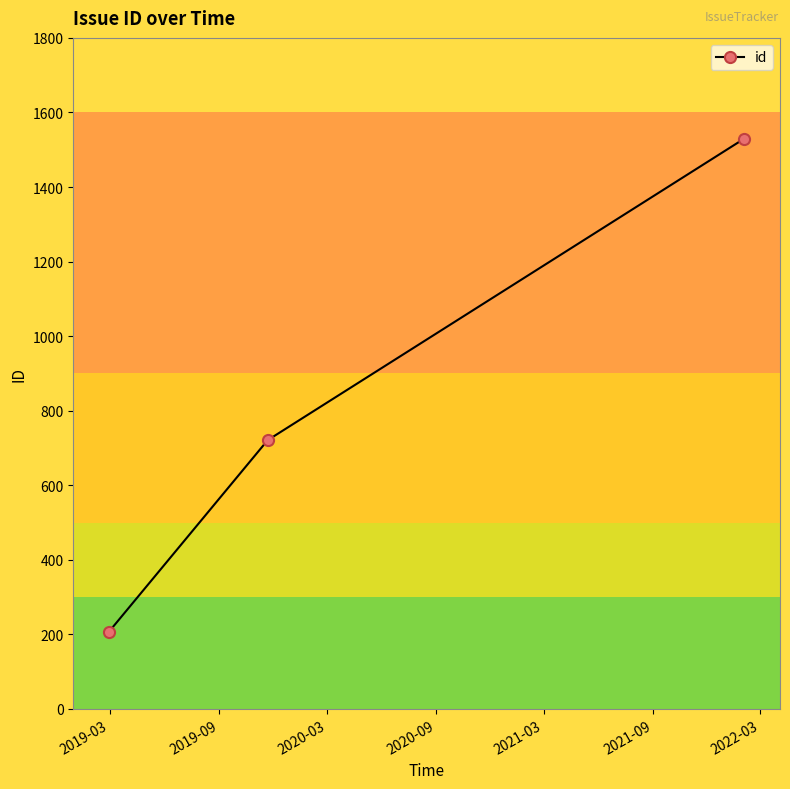

Reading left to right, transcribe all the data shown in this chart.

207	721	1530